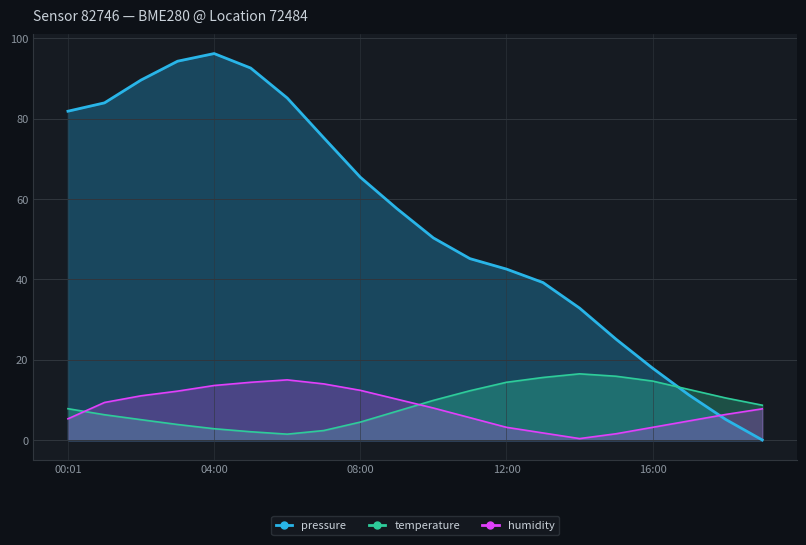

Which series has the largest range (max minus min)?

pressure